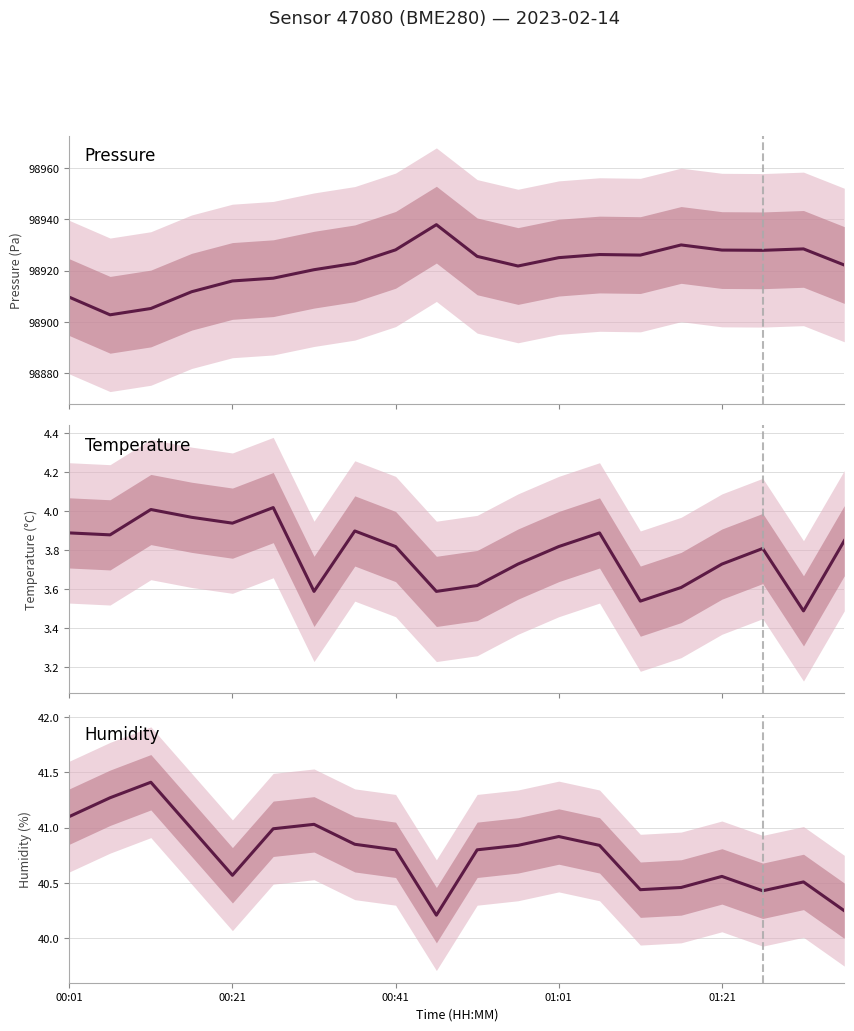

At which label does humidity reach its minimum?

9